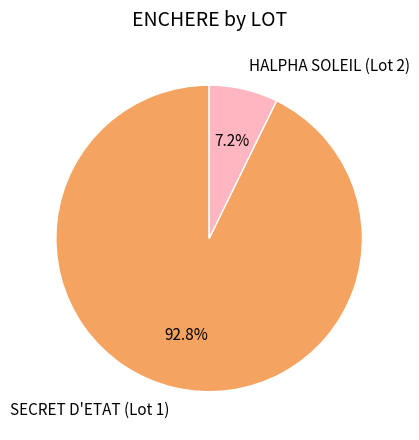

Is it true that HALPHA SOLEIL (Lot 2) is 1% of the pie?

False